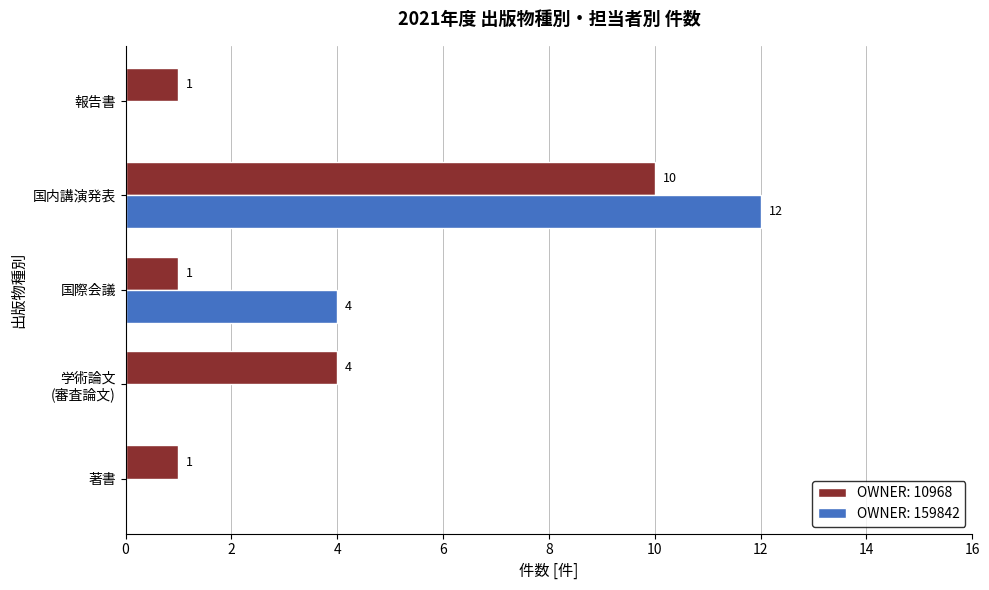

Between 国際会議 and 国内講演発表, which series saw the biggest shift?

OWNER: 10968